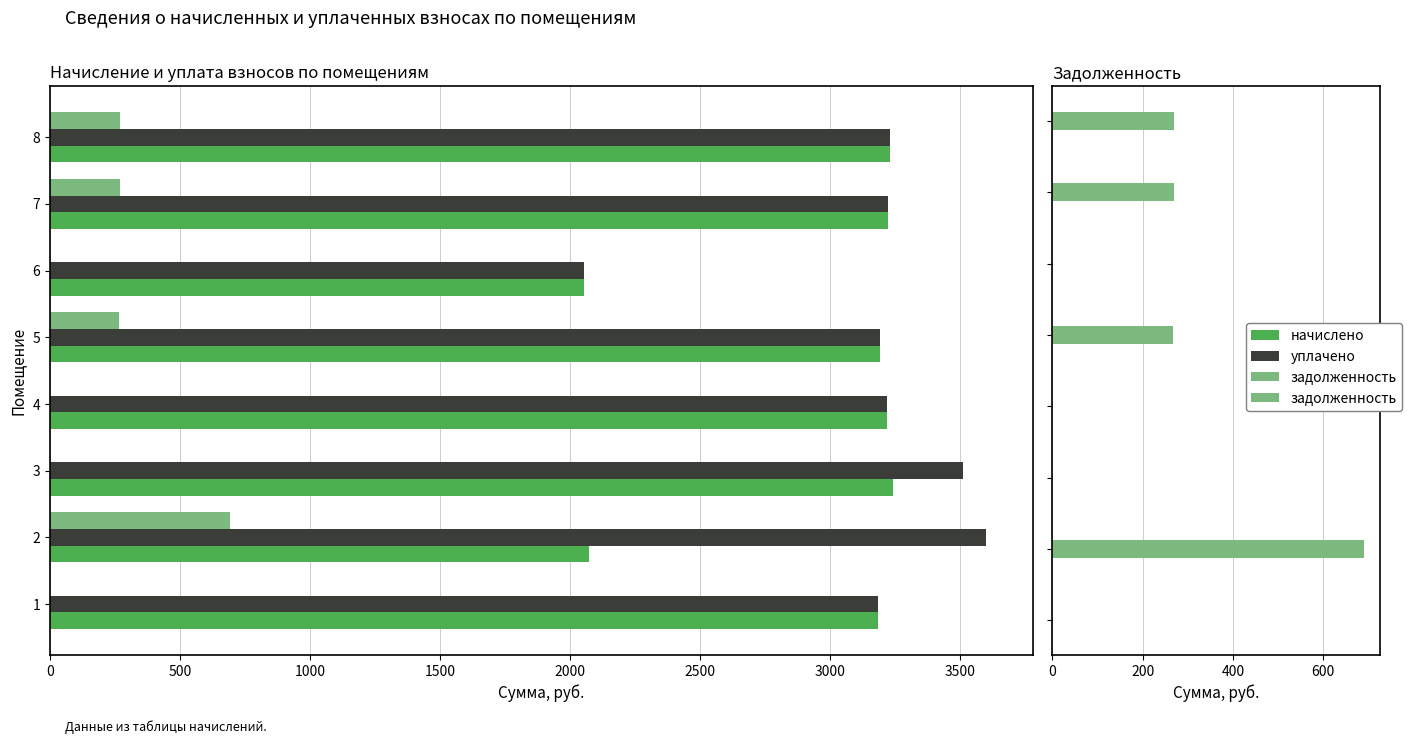

Are the bars horizontal?

Yes